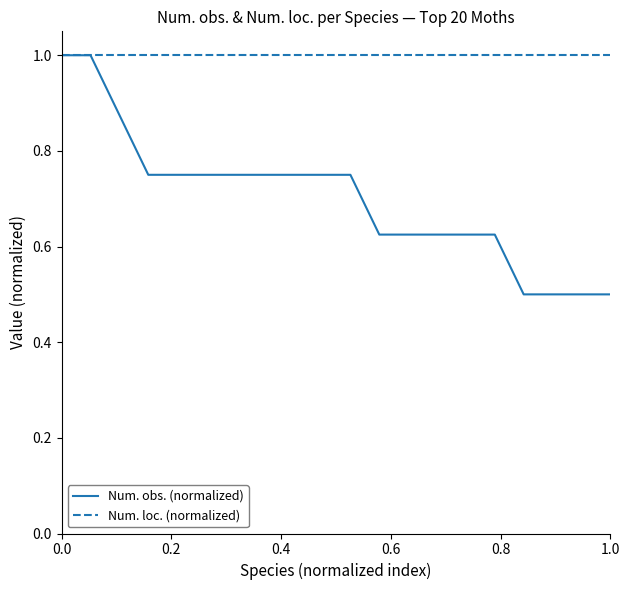

Which series has the largest total across all categories?

Num. loc. (normalized)